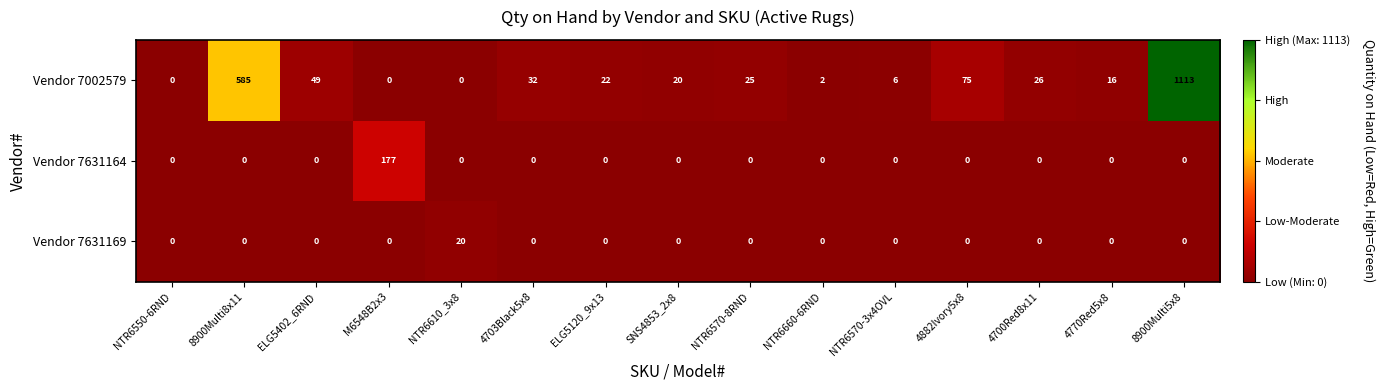

What is the greatest value displayed?

1113